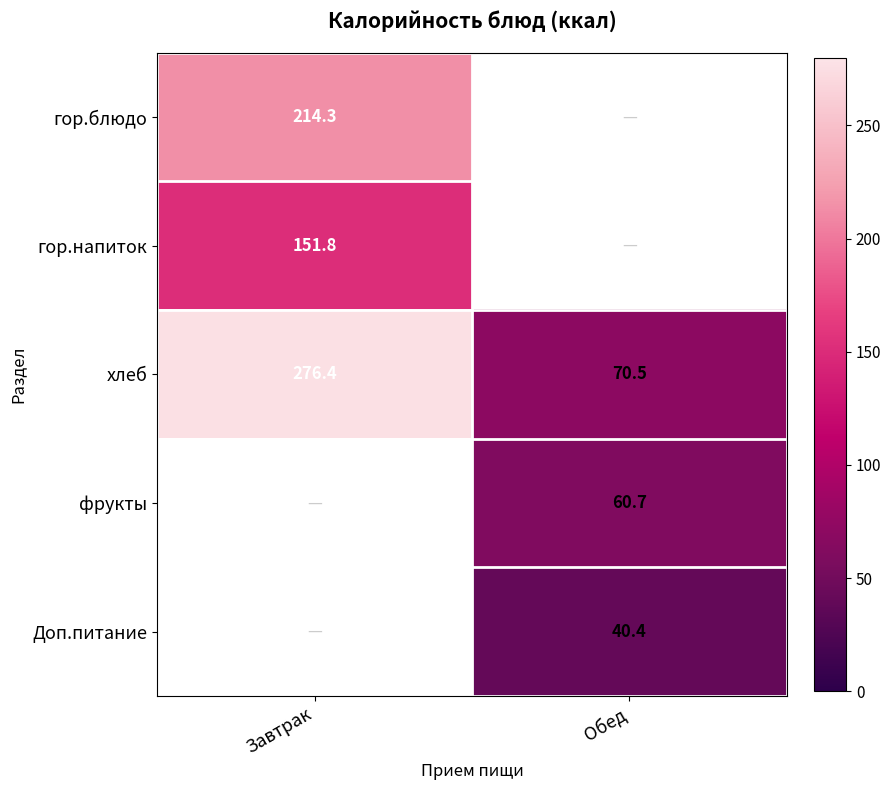

How many data points in хлеб are above 276?

1